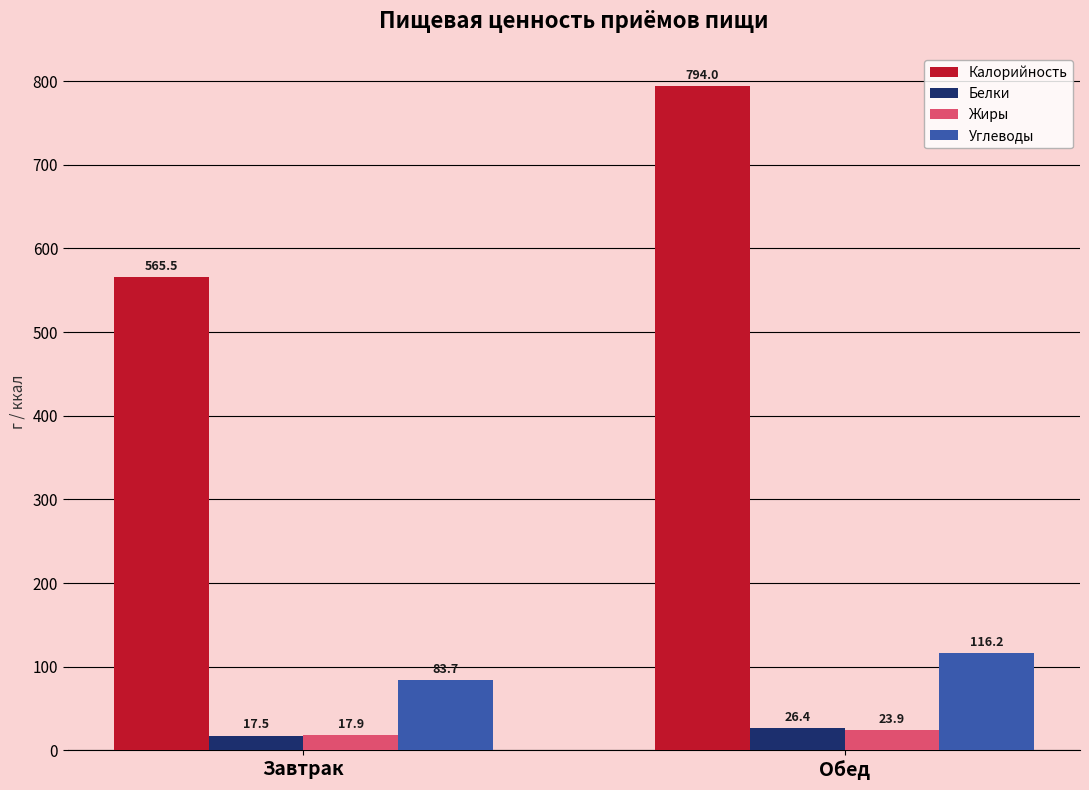

Where is Калорийность nearest to the value 679?

Завтрак